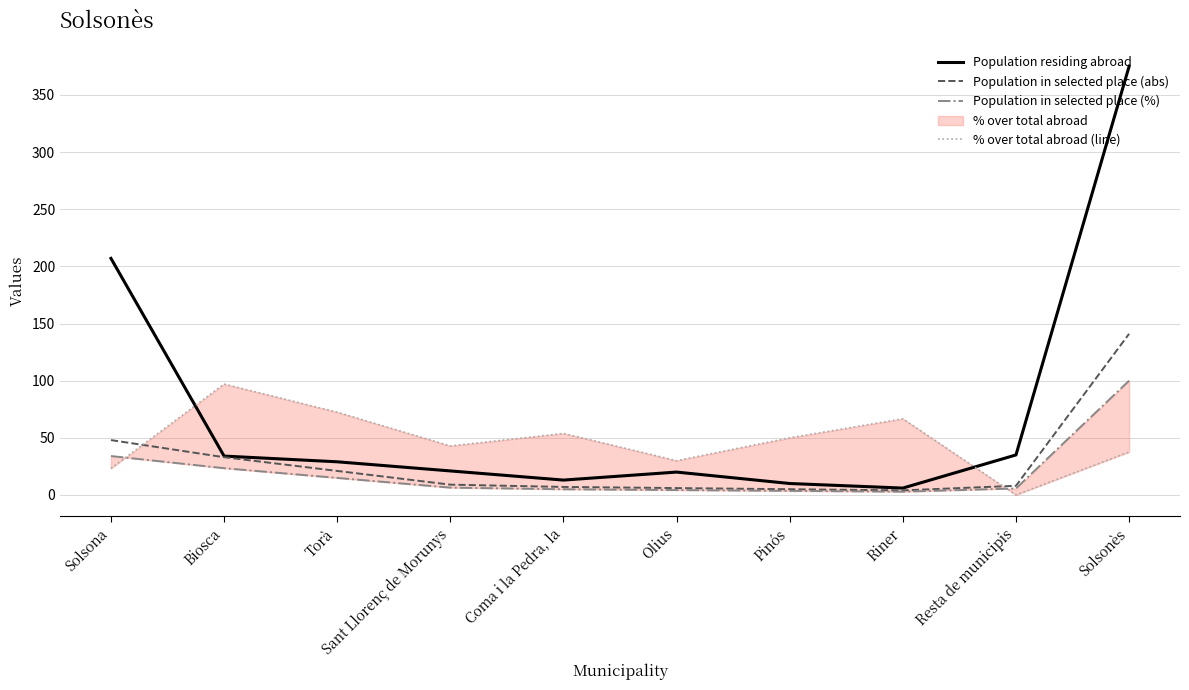

Rank the series by their maximum value, from lowest to highest.

% over total abroad (line), Population in selected place (%), Population in selected place (abs), Population residing abroad